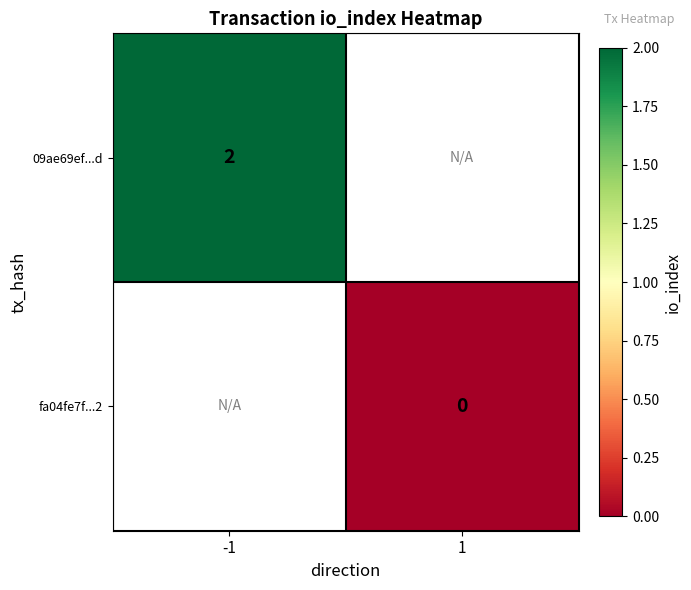

The 09ae69ef...d series shows 2 at -1. True or false?

True